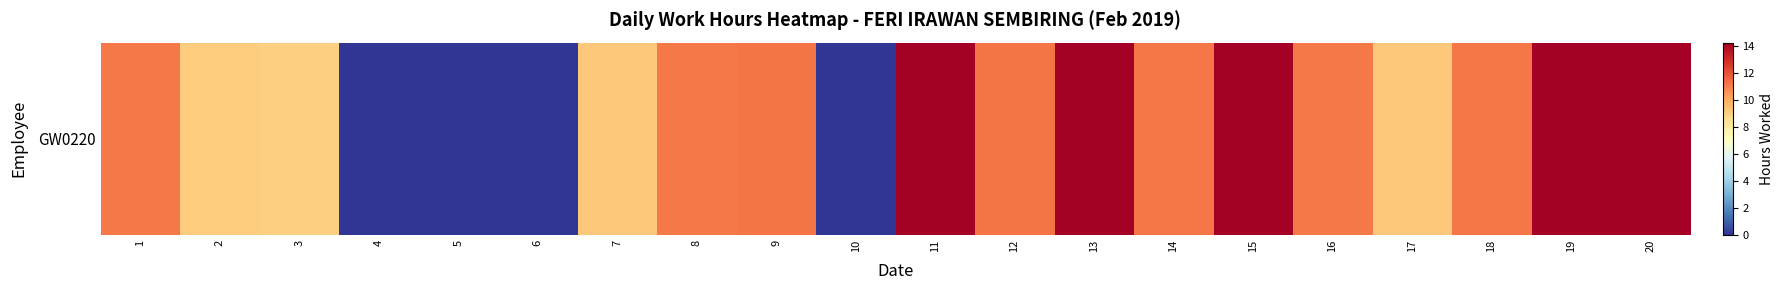

Is it true that the value at 13 is 14.2?

True